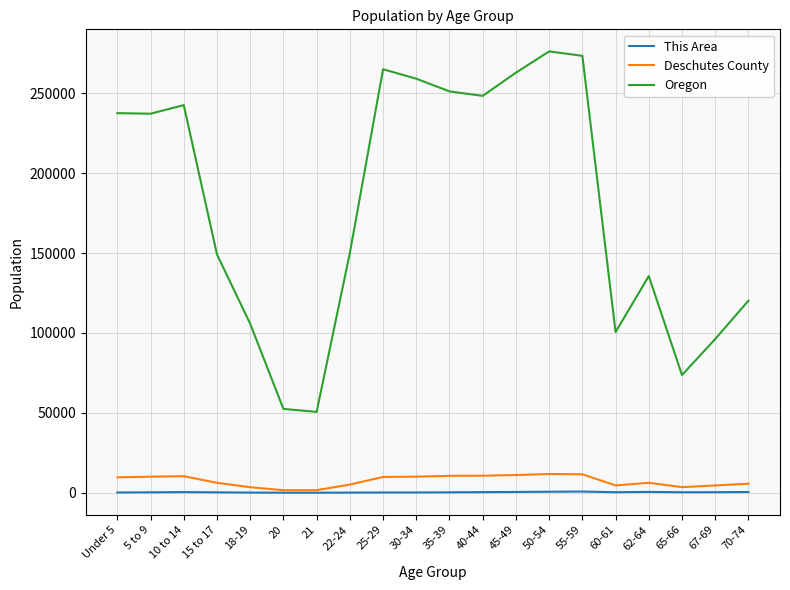

What is the sum of all This Area values?

6037